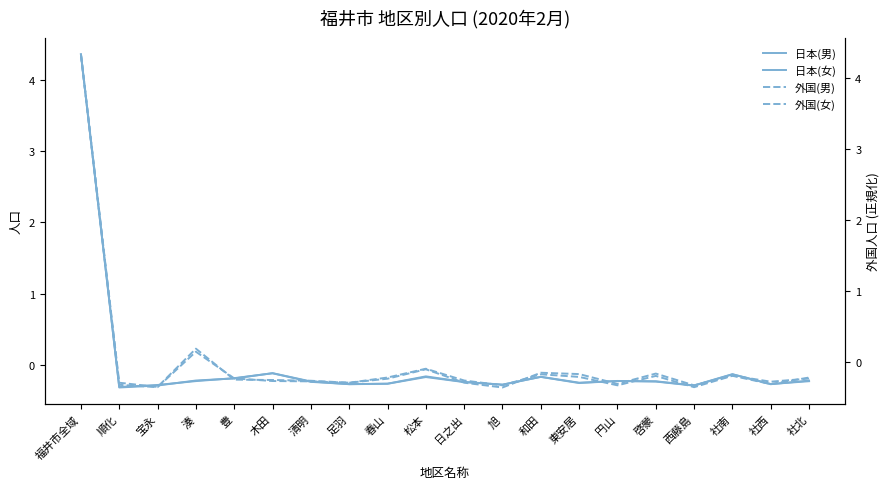

The value of 日本(男) at 福井市全域 is 4.4. True or false?

True